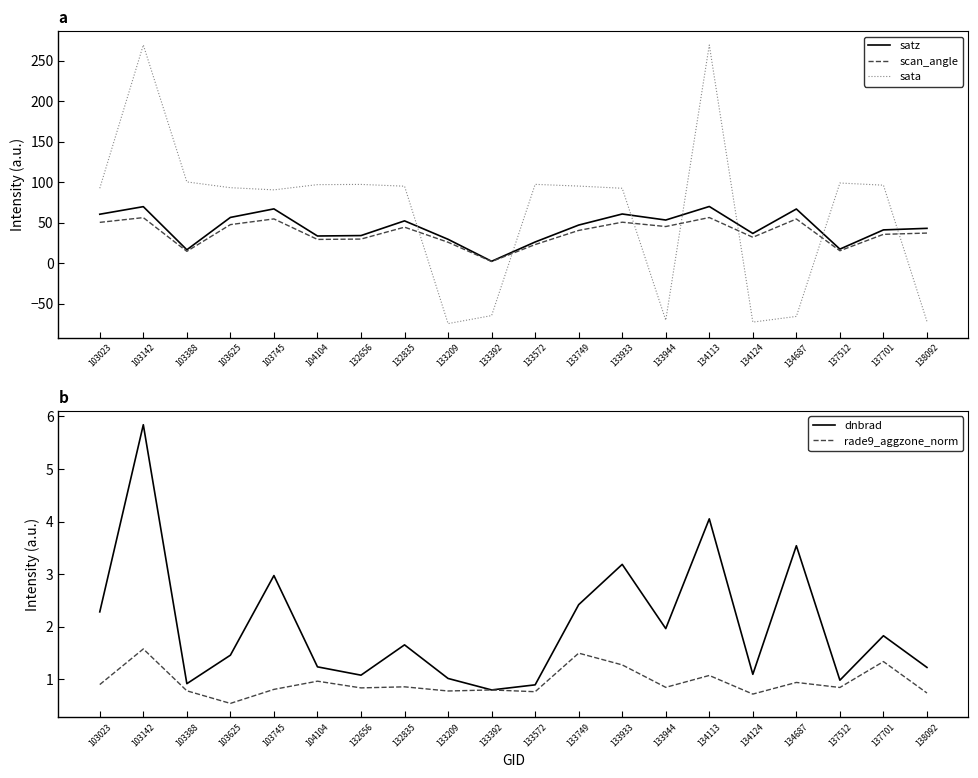

Is it true that dnbrad equals 1.7 at 132835?

True